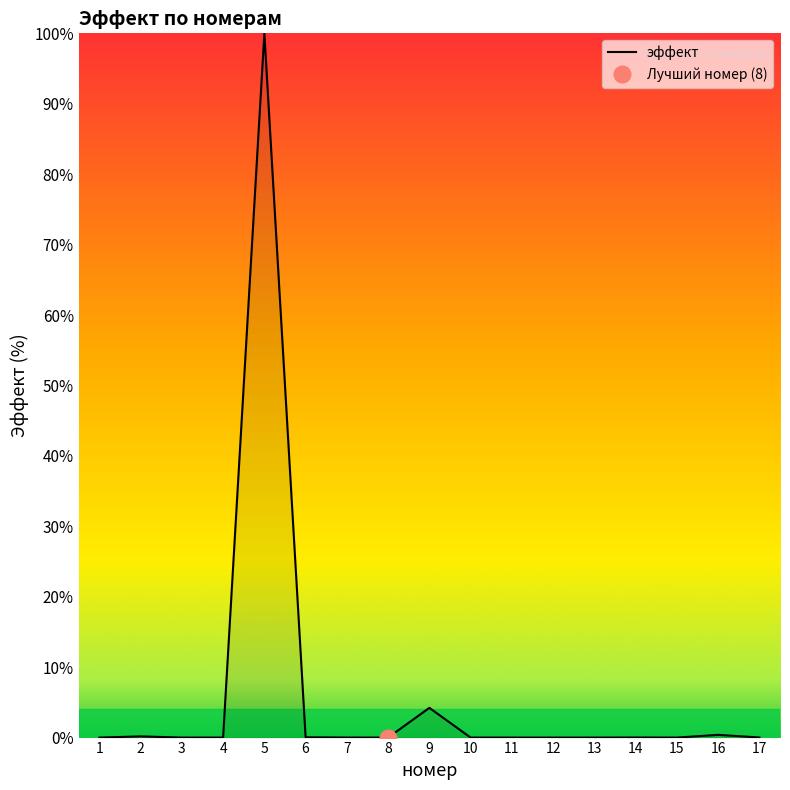

True or false: the data has more than 0 interior local peaks.

True